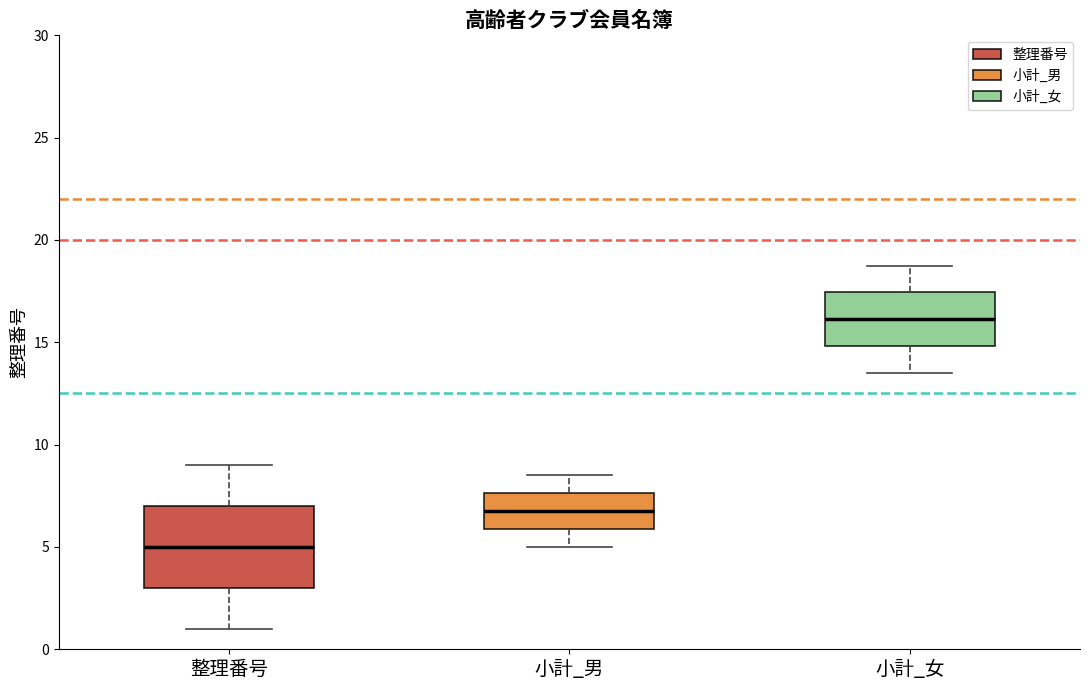

Comparing the boxes themselves (not the whiskers), which one is the tallest?

整理番号